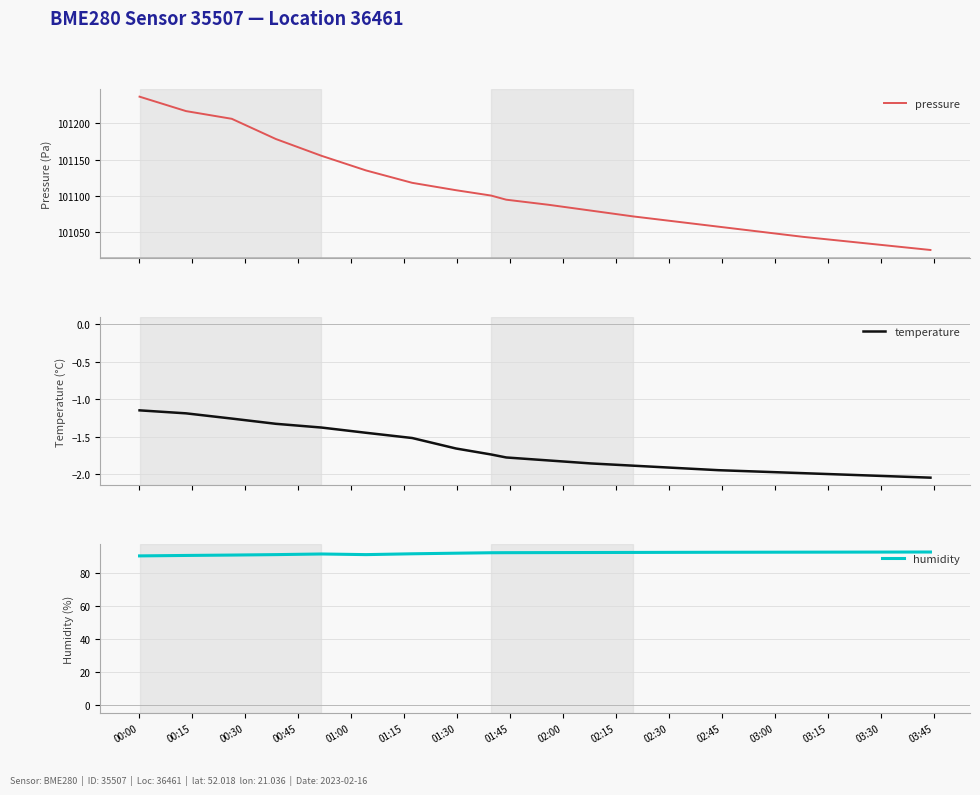

What is the value of the temperature point at the 18th from the left?

-2.0